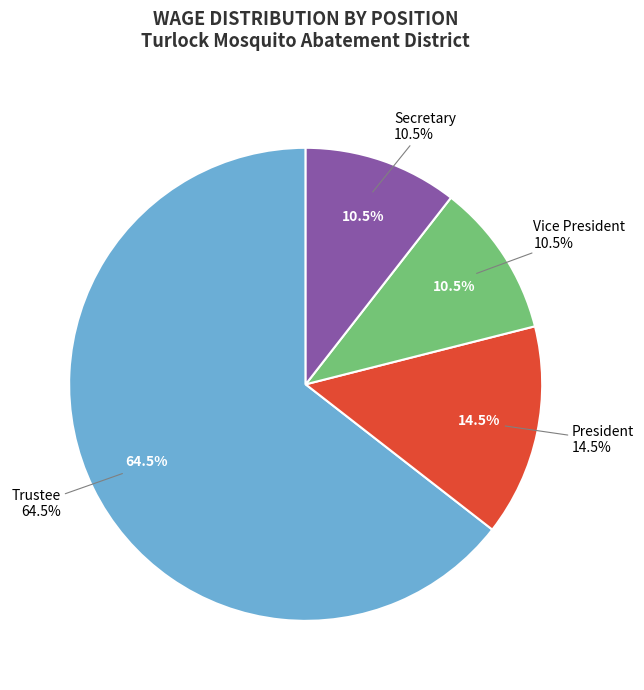

How many segments does this pie chart have?

4